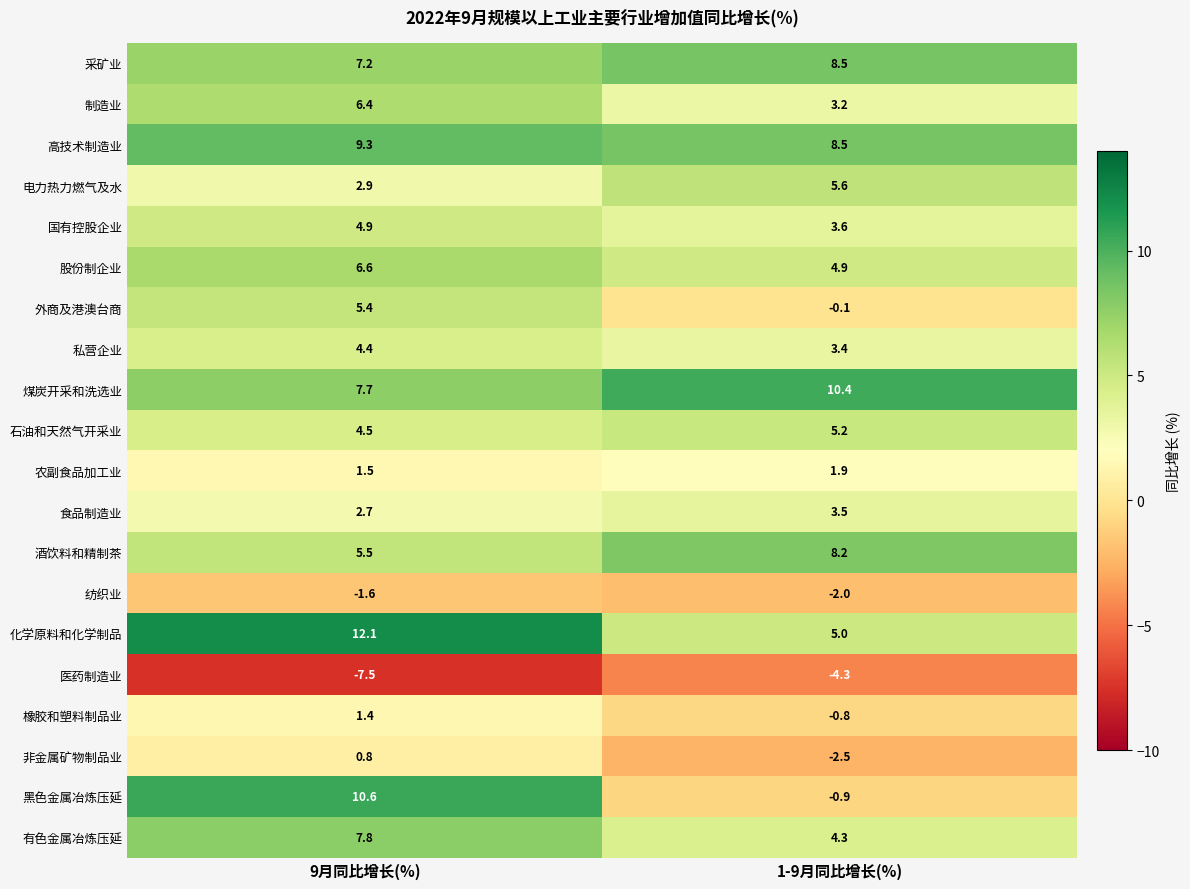

Which series has the largest total across all categories?

煤炭开采和洗选业